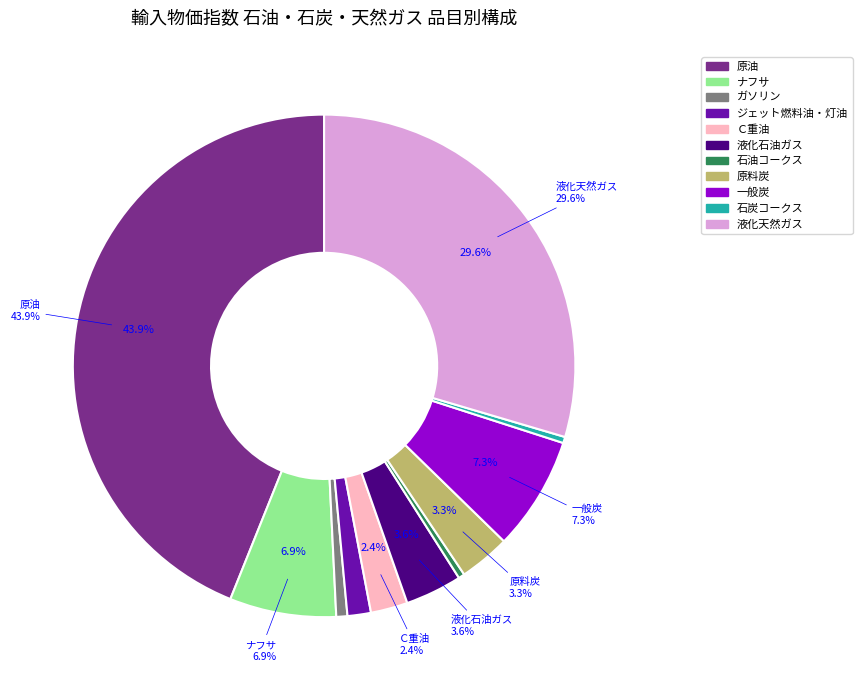

Is 一般炭 the majority of the pie?

No